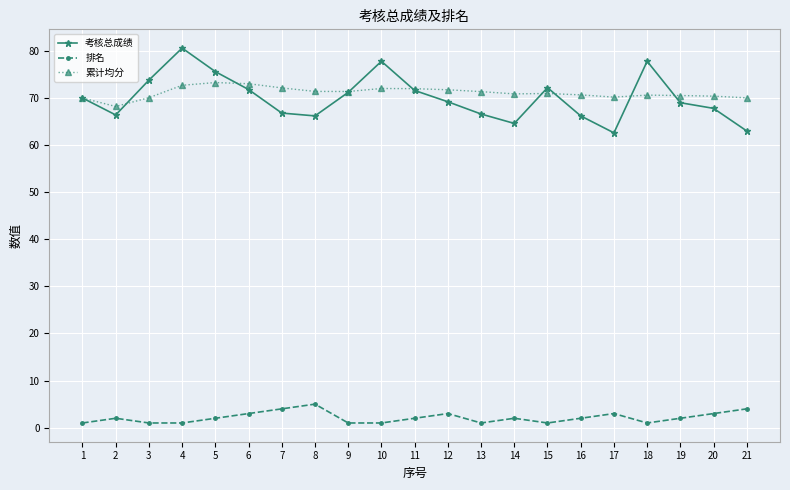

Which series has the largest range (max minus min)?

考核总成绩